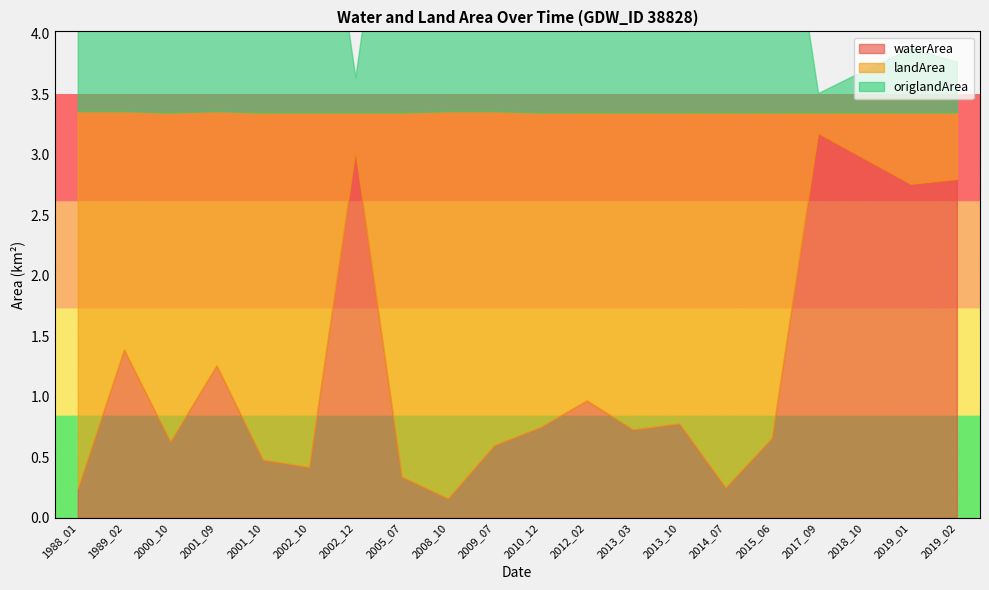

At how many categories does at least one series exceed 1?

20